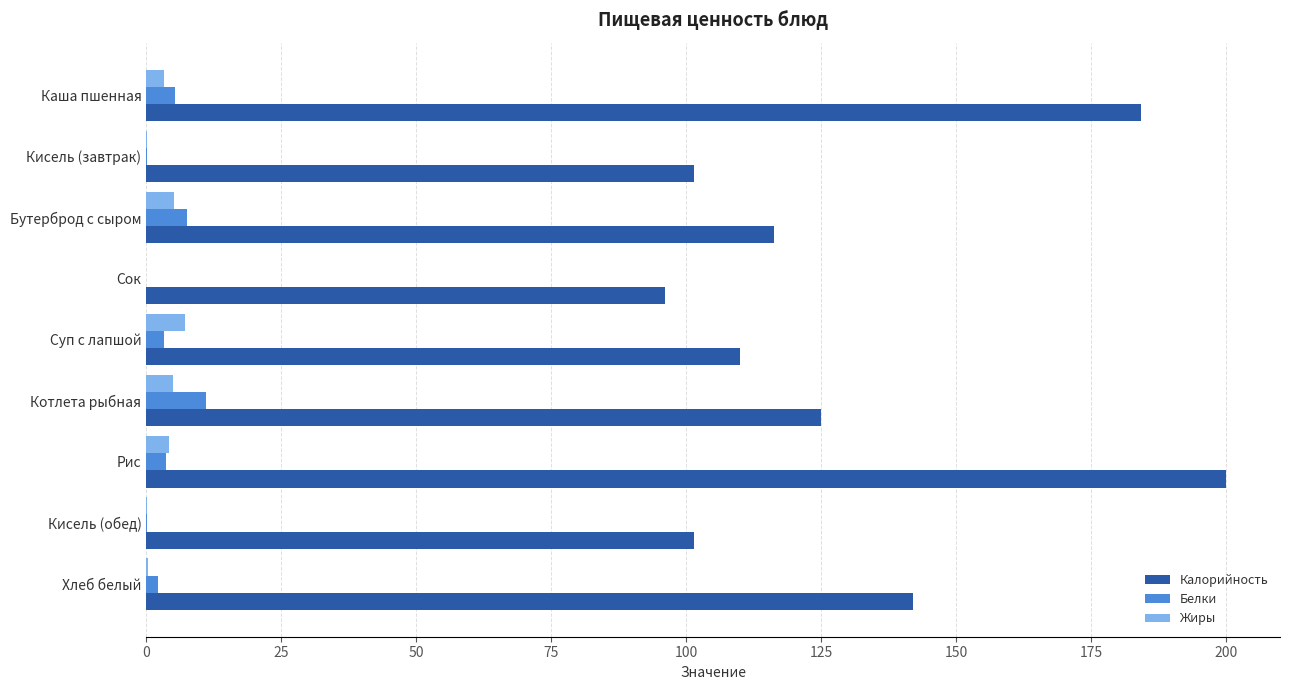

At which category does the chart reach its peak across all series?

Рис